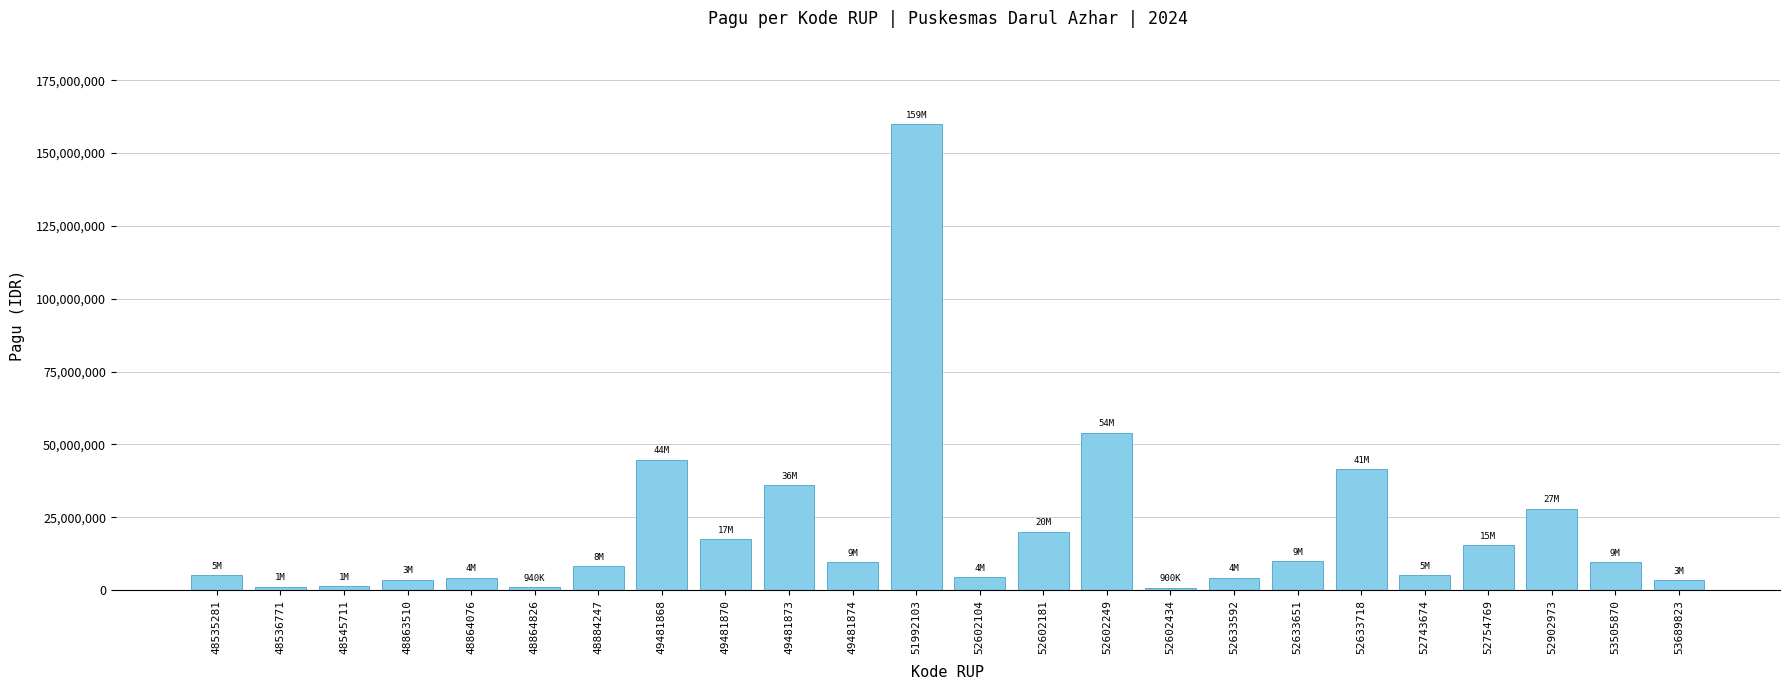

Read the value at 48536771, to the nearest 100.

1238400